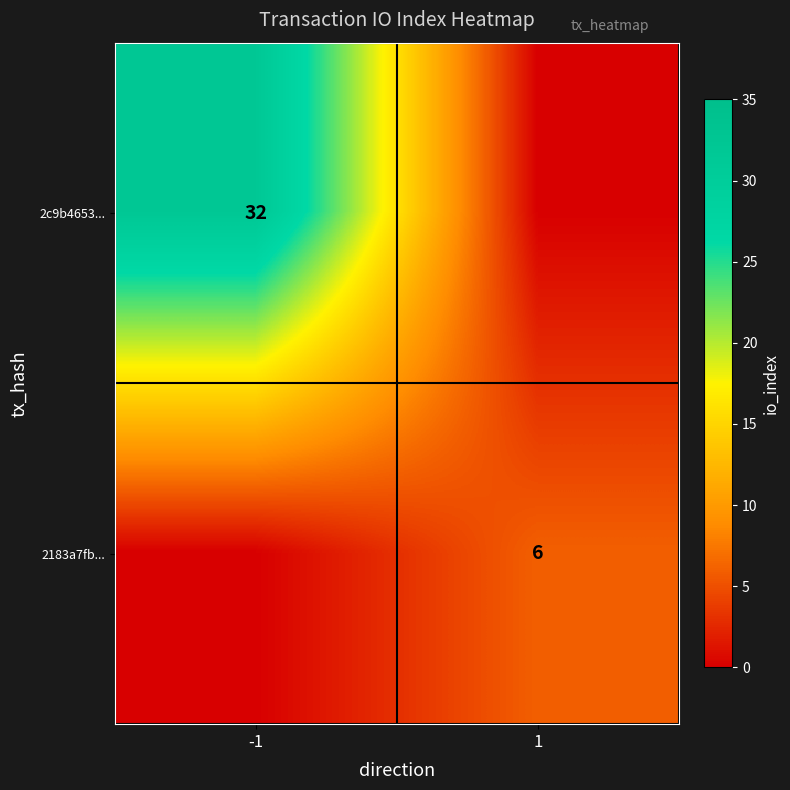

The 2c9b4653... series shows 32 at -1. True or false?

True